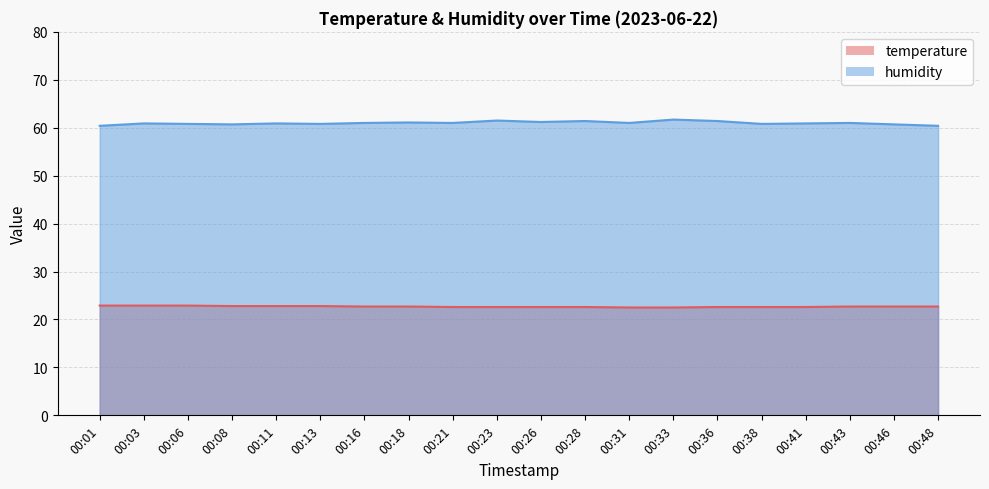

How many data points in humidity are above 61?

6